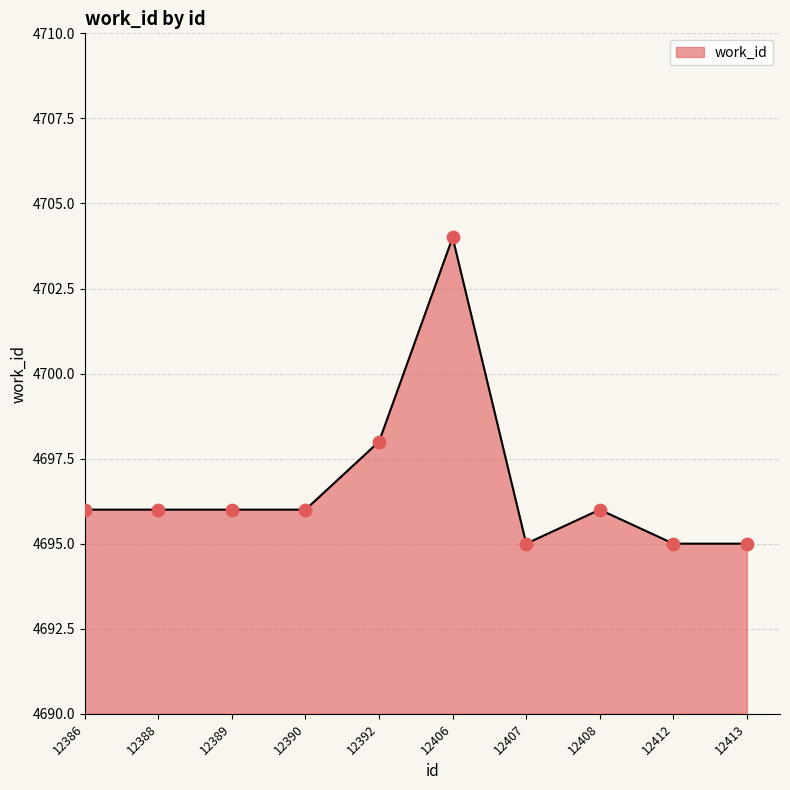

Approximately how many times larger is the value at 12413 compared to 12390?

1.0